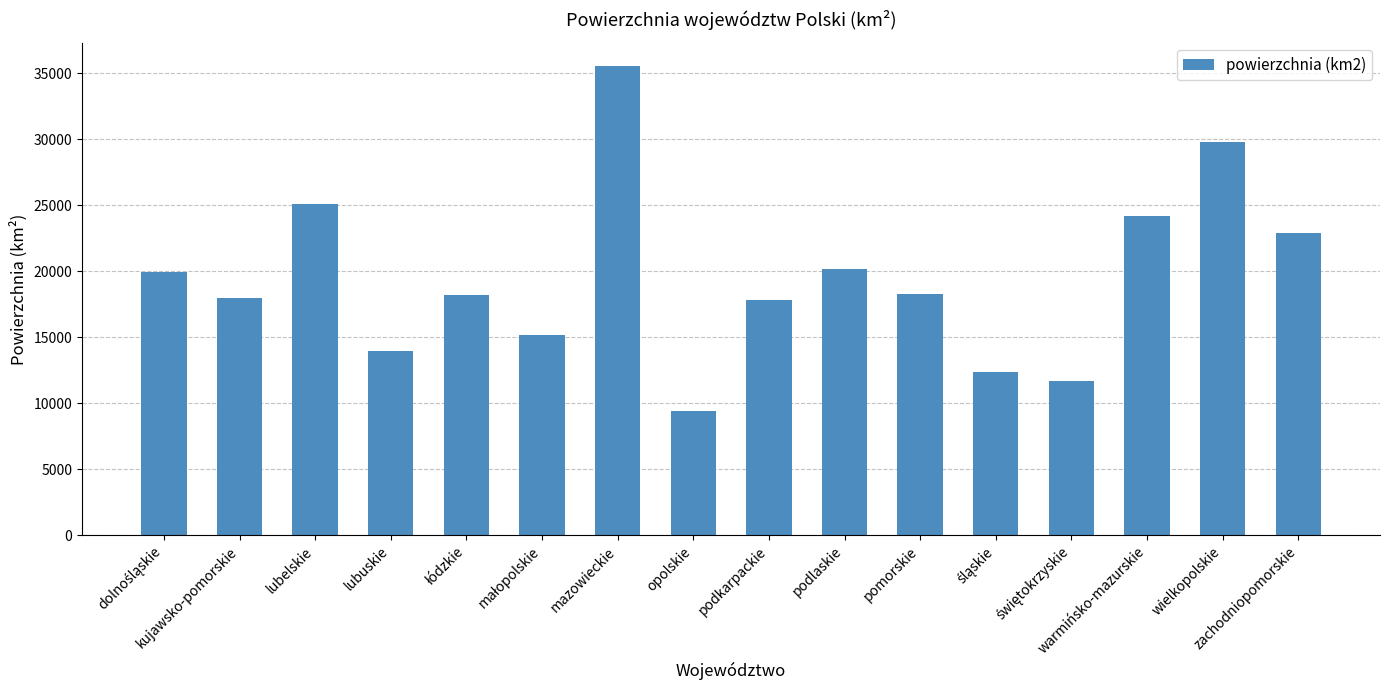

Is it true that the value at warmińsko-mazurskie is 8815?

False